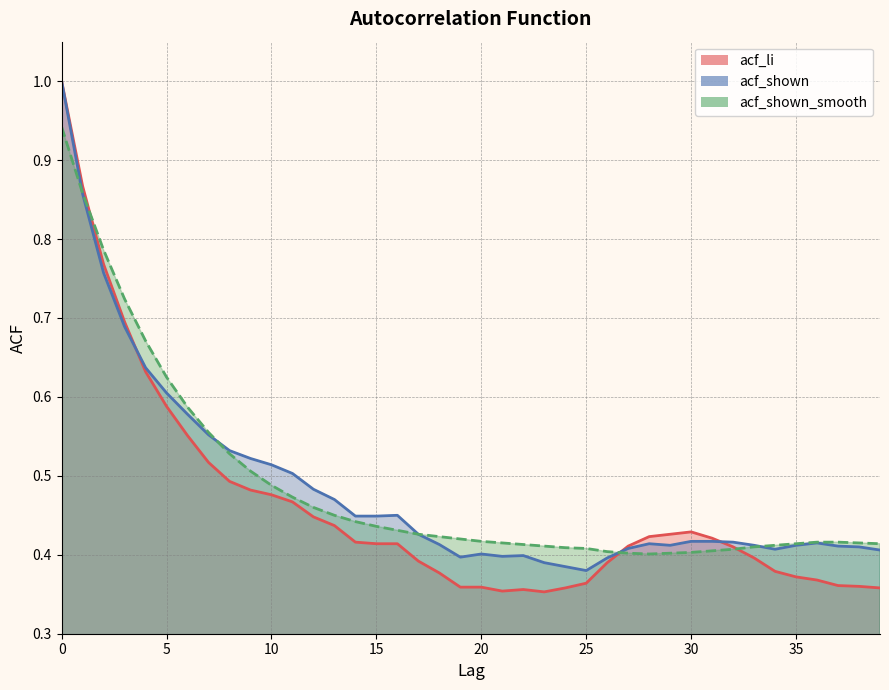

What is the minimum value shown in the chart?

0.4